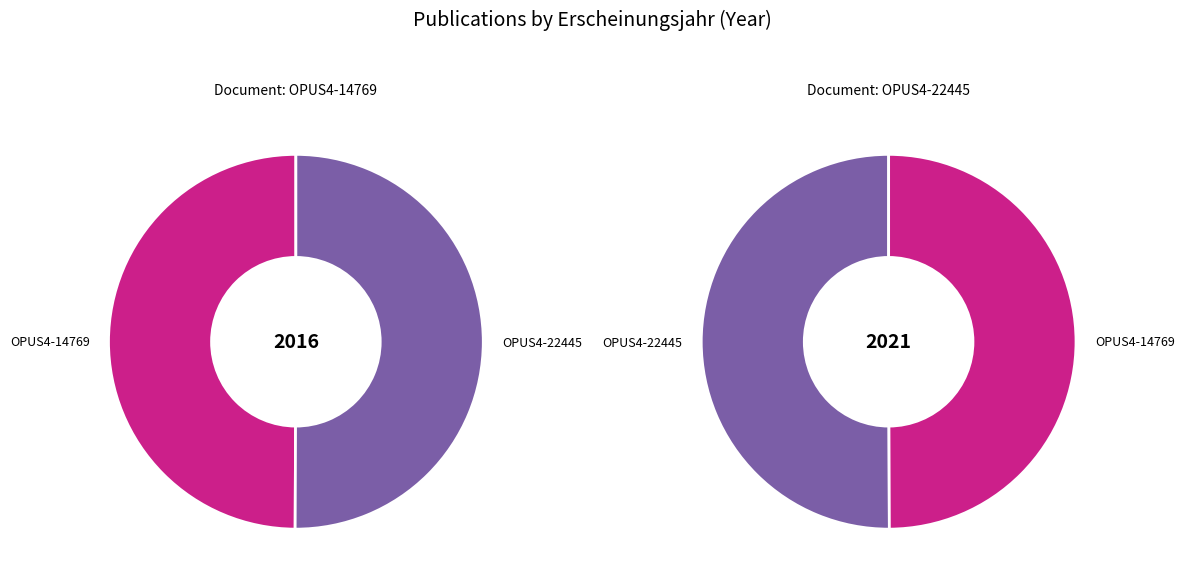

To the nearest percent, what portion does OPUS4-14769 represent?

50%